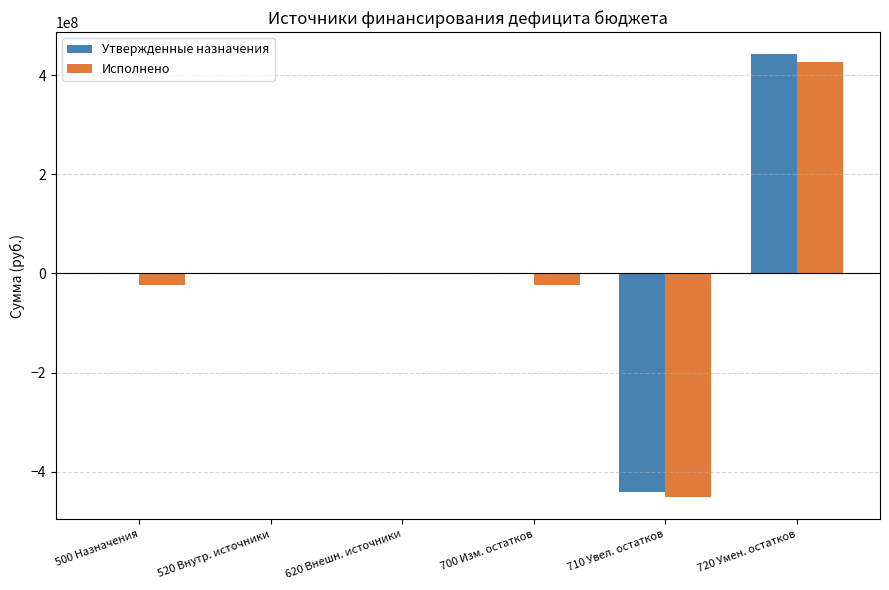

Between 700 Изм. остатков and 720 Умен. остатков, which series saw the biggest shift?

Исполнено